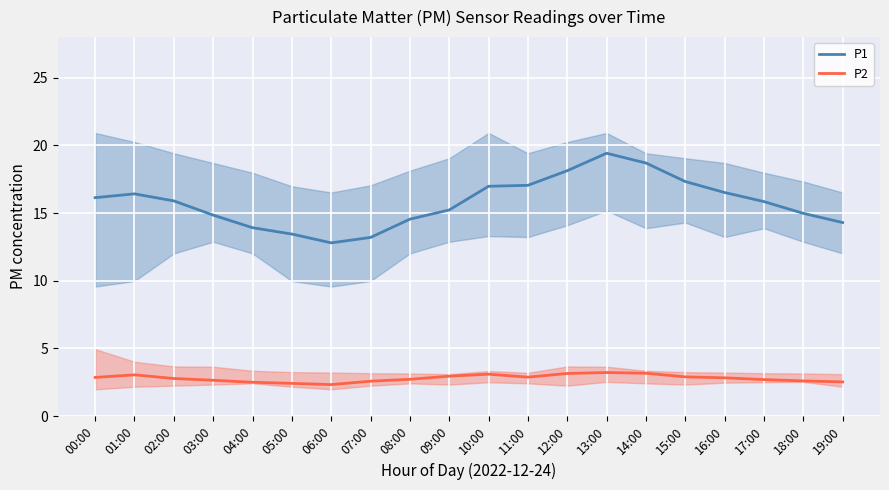

What is the label of the 6th point from the right?

14:00